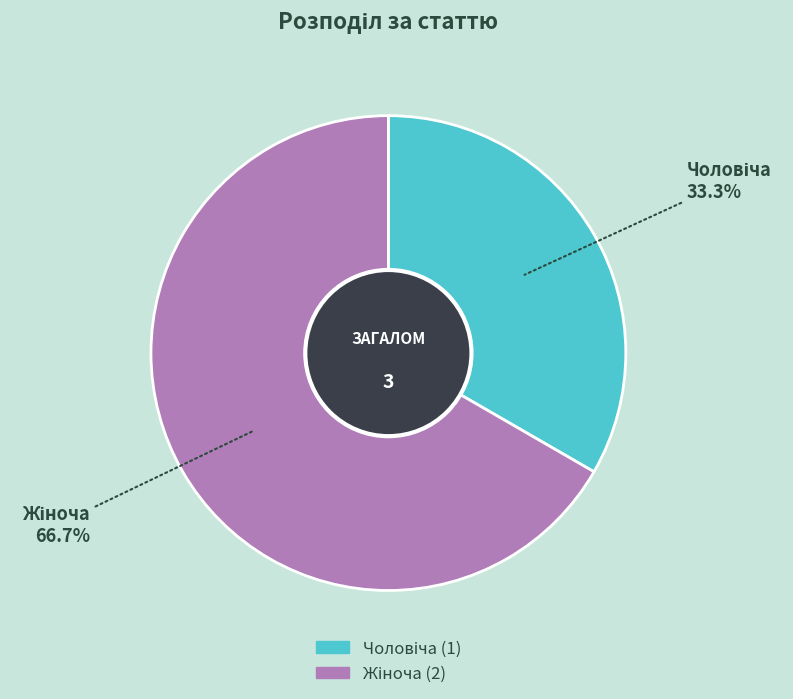

Does any single category account for the majority?

Yes